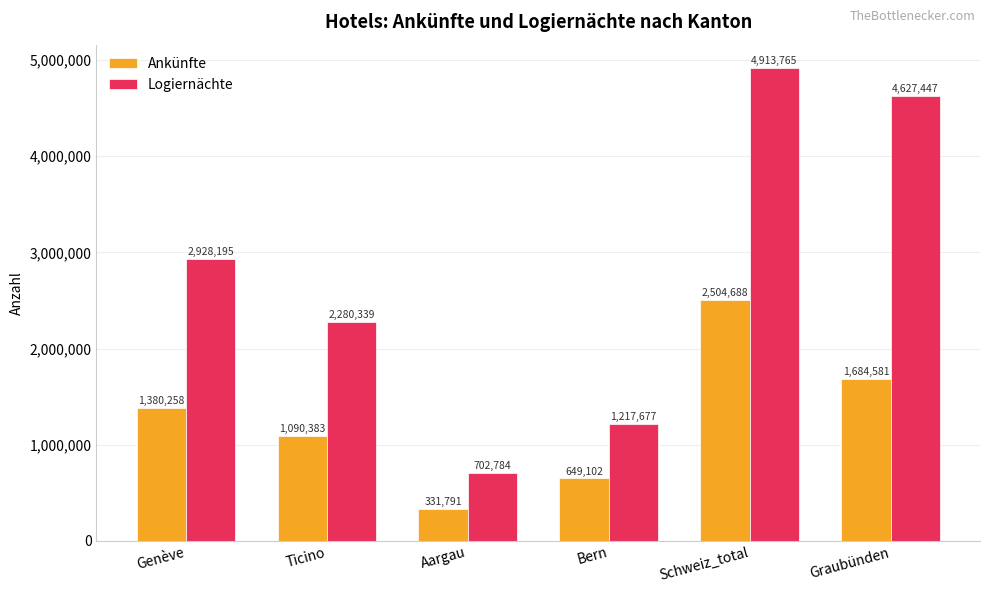

Reading left to right, extract all data points from this chart.

Ankünfte: 1380258	1090383	331791	649102	2504688	1684581
Logiernächte: 2928195	2280339	702784	1217677	4913765	4627447